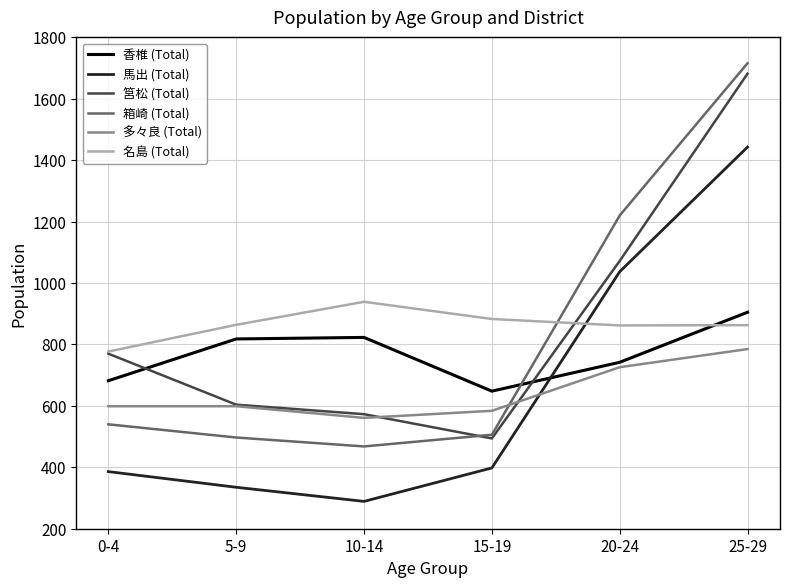

What is the sum of the 馬出 (Total) values at 20-24 and 15-19?

1435